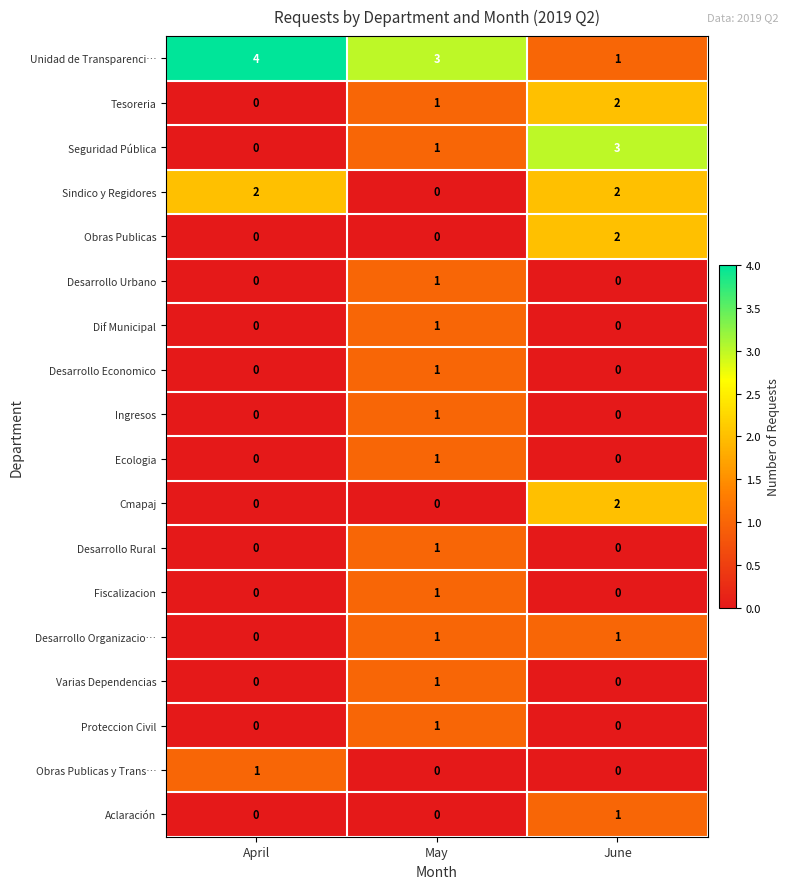

At which category does the chart reach its peak across all series?

April